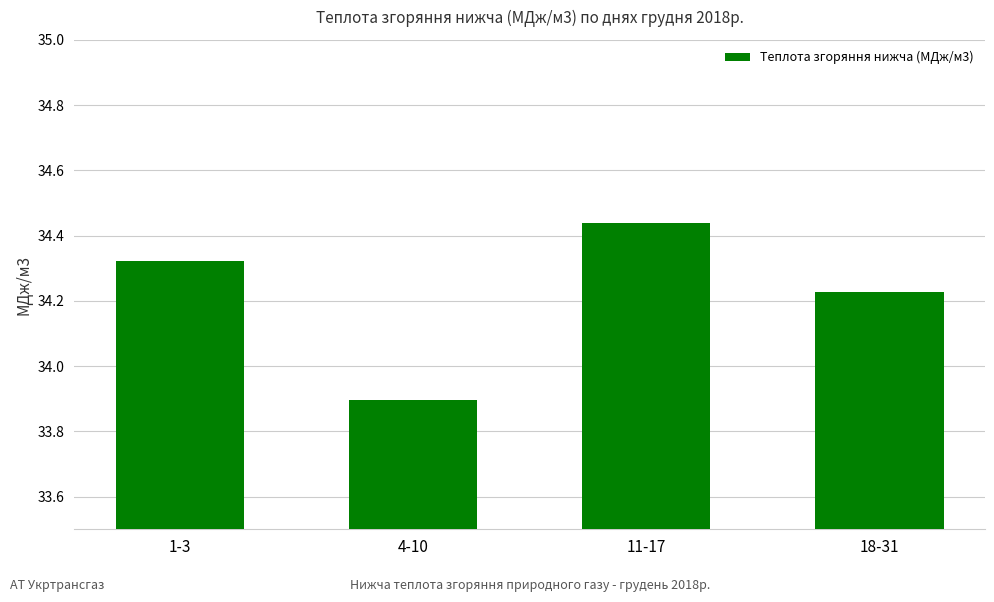

List the labels in order of value, smallest first.

4-10, 18-31, 1-3, 11-17